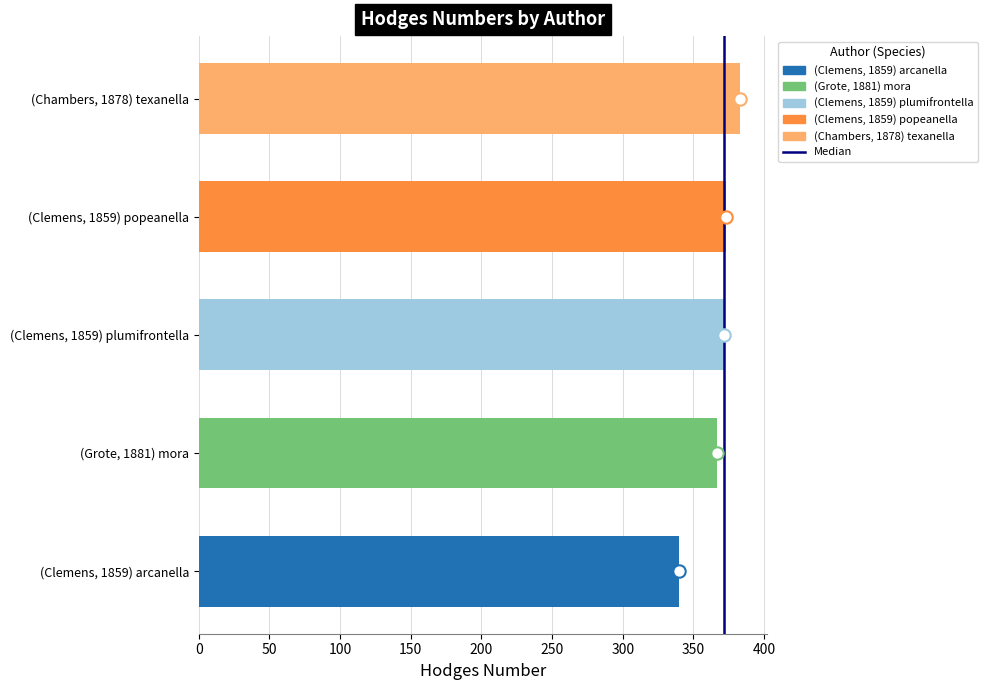

Approximately how many times larger is the value at (Chambers, 1878) texanella compared to (Clemens, 1859) arcanella?

1.1